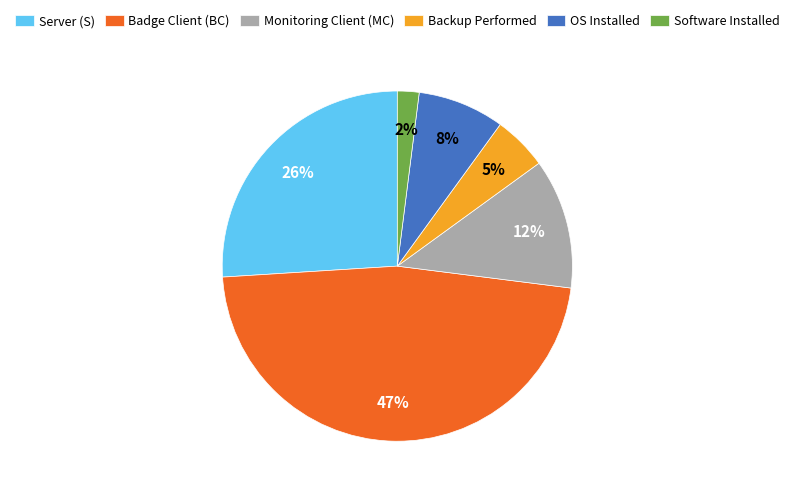

Do Monitoring Client (MC) and OS Installed together represent more than half of the pie?

No